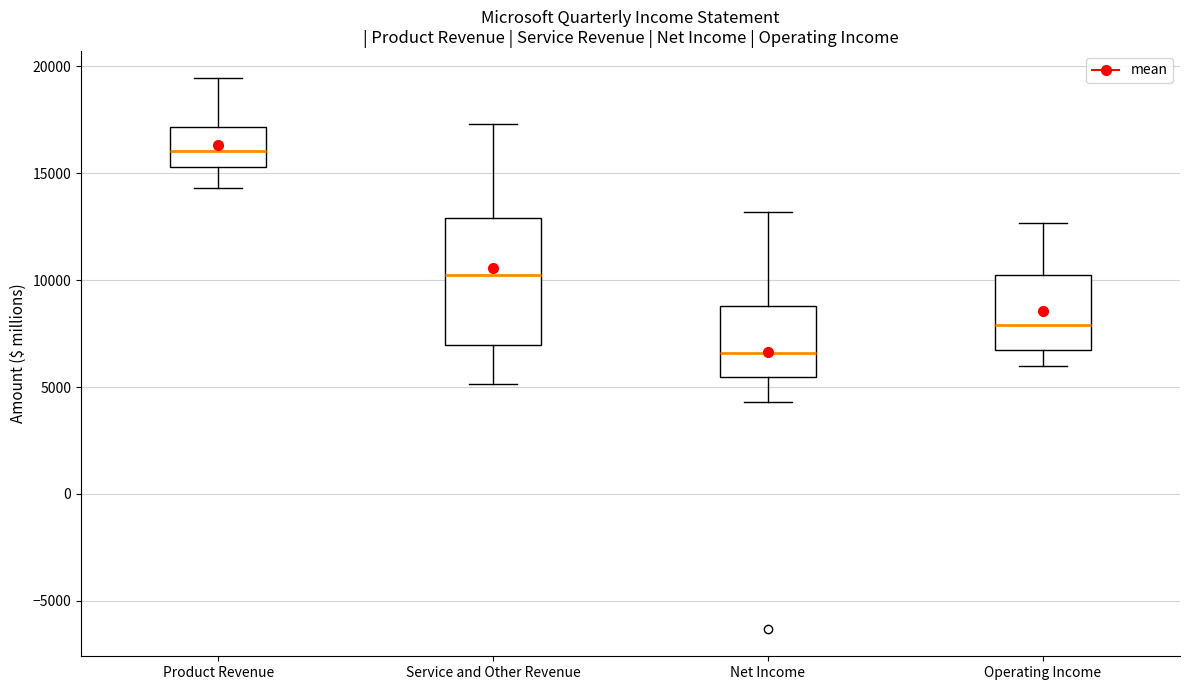

Which box is the tallest, from its lower edge to its upper edge?

Service and Other Revenue